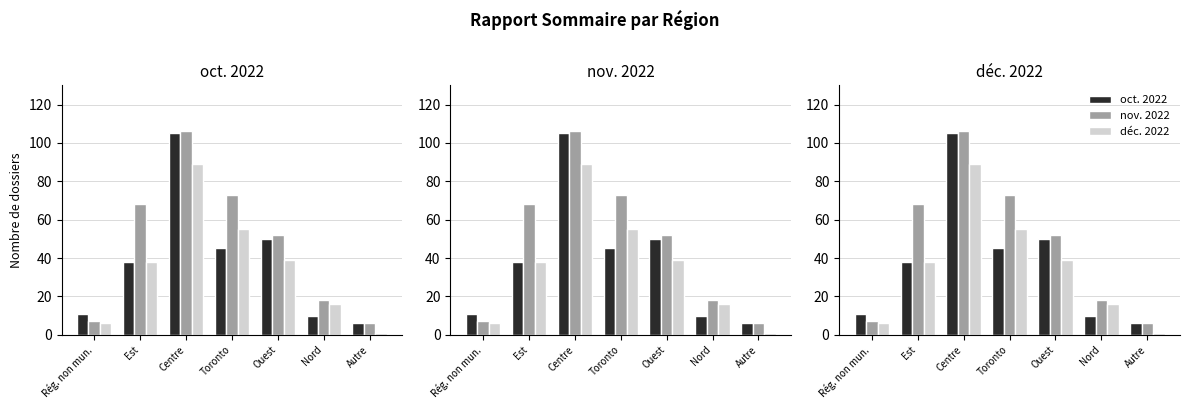

Which series has the largest range (max minus min)?

nov. 2022